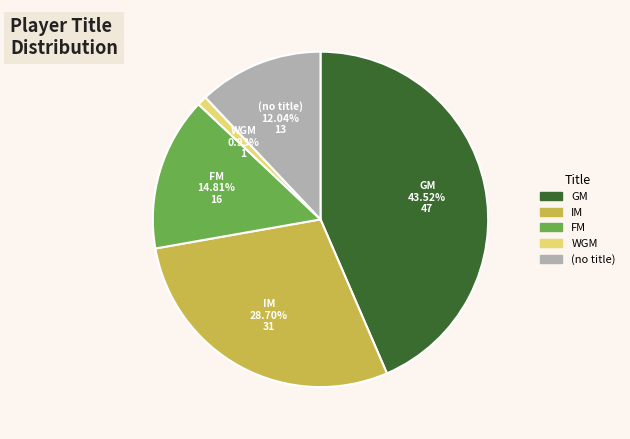

Does any single category account for the majority?

No